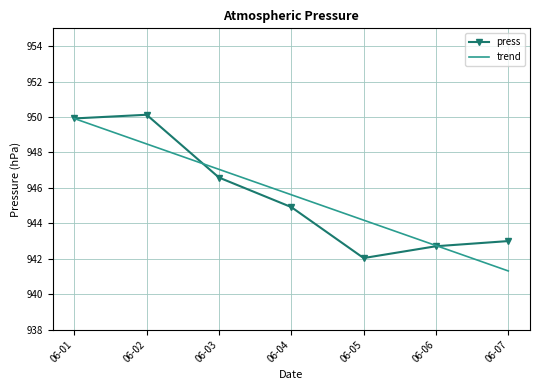

List the labels in order of trend value, smallest first.

06-07, 06-06, 06-05, 06-04, 06-03, 06-02, 06-01